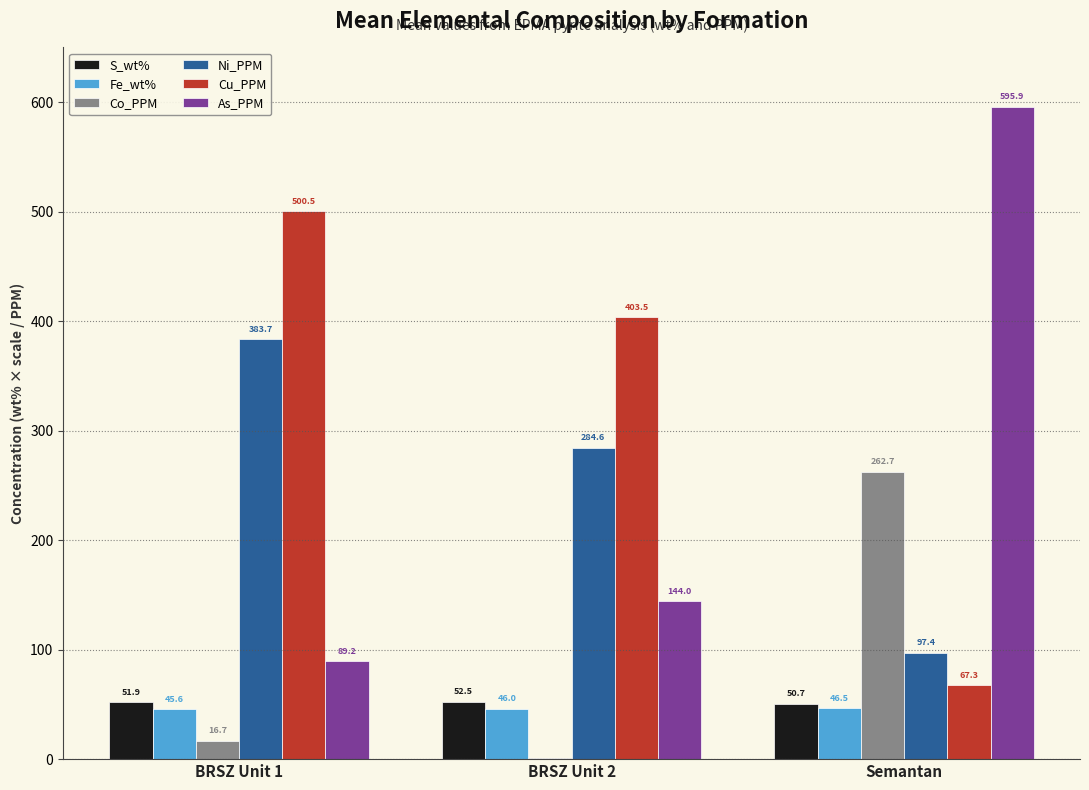

What is the highest value of the S_wt% series?

52.5